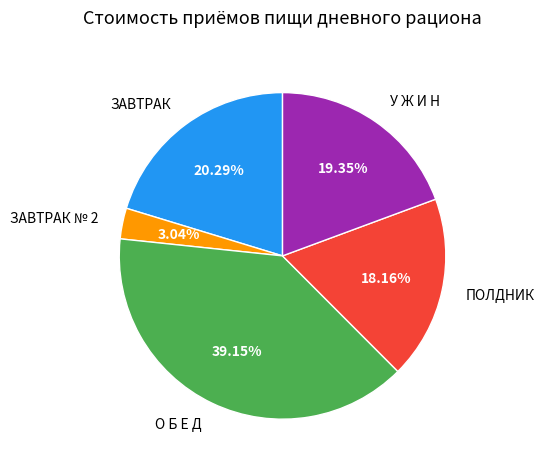

Do У Ж И Н and О Б Е Д together represent more than half of the pie?

Yes